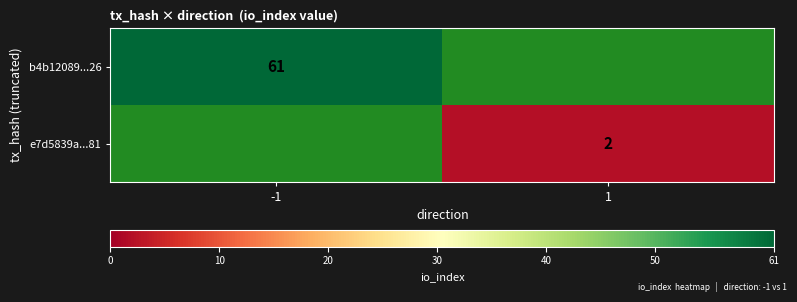

The b4b12089...26 series shows 18 at -1. True or false?

False